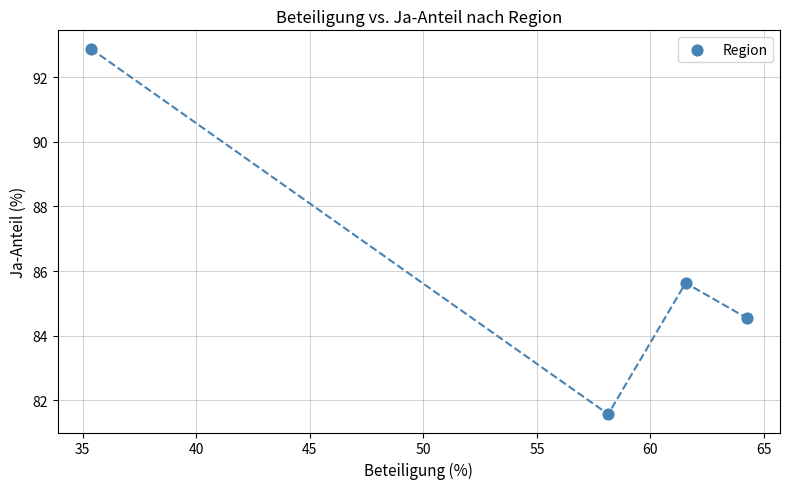

What Y value in the scatter plot is closest to 87?

85.6